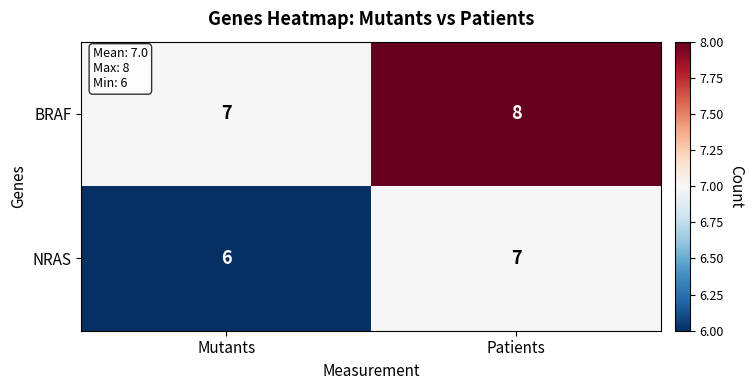

What is the total value across all series at Mutants?

13